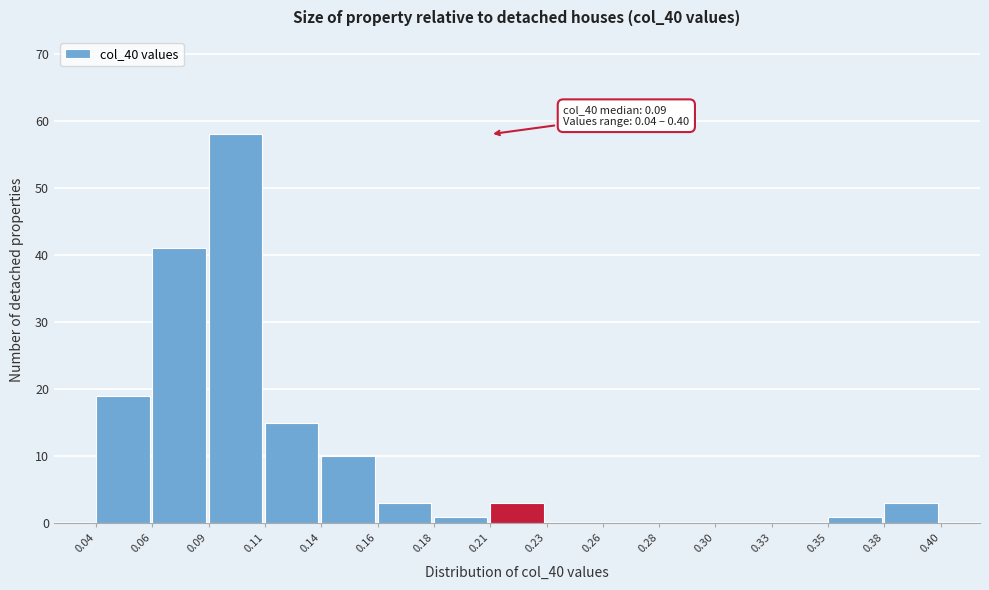

Reading left to right, transcribe all the data shown in this chart.

0.04=19	0.06=41	0.09=58	0.11=15	0.14=10	0.16=3	0.18=1	0.21=3	0.23=0	0.26=0	0.28=0	0.30=0	0.33=0	0.35=1	0.38=3